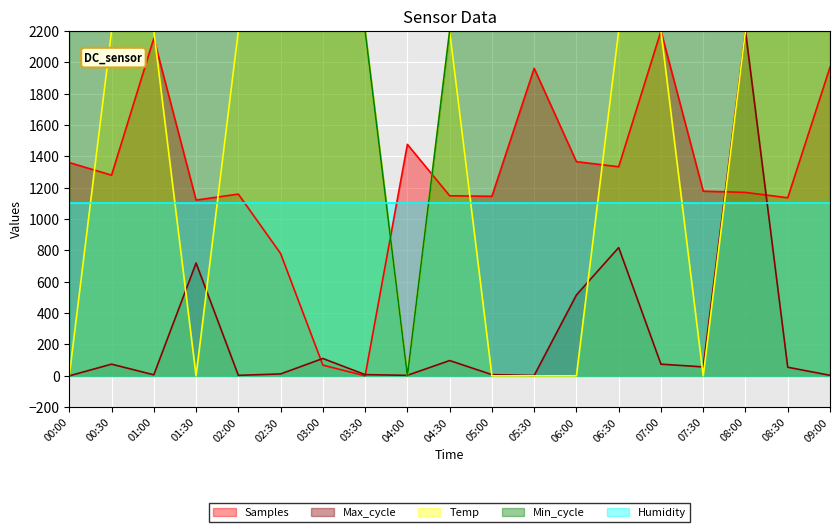

What is the label of the 5th point from the left?

02:00